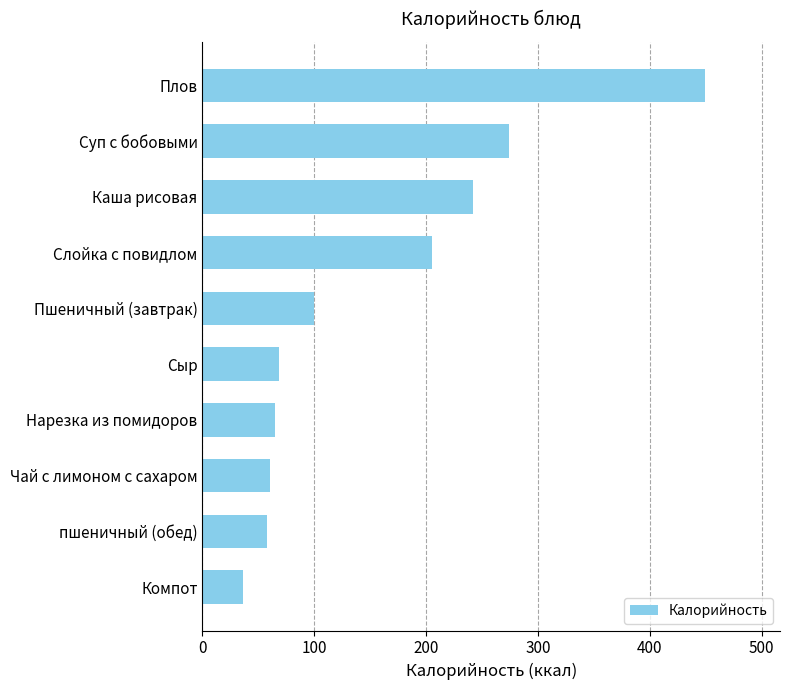

What is the greatest value displayed?

449